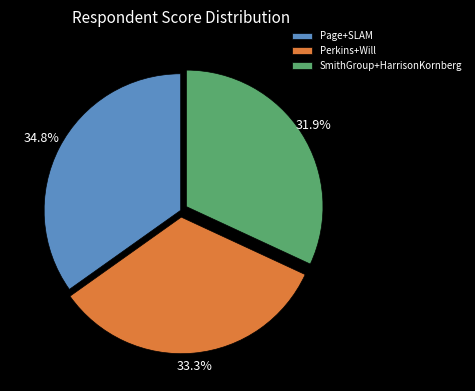

The Perkins+Will slice represents 33% of the pie. True or false?

True